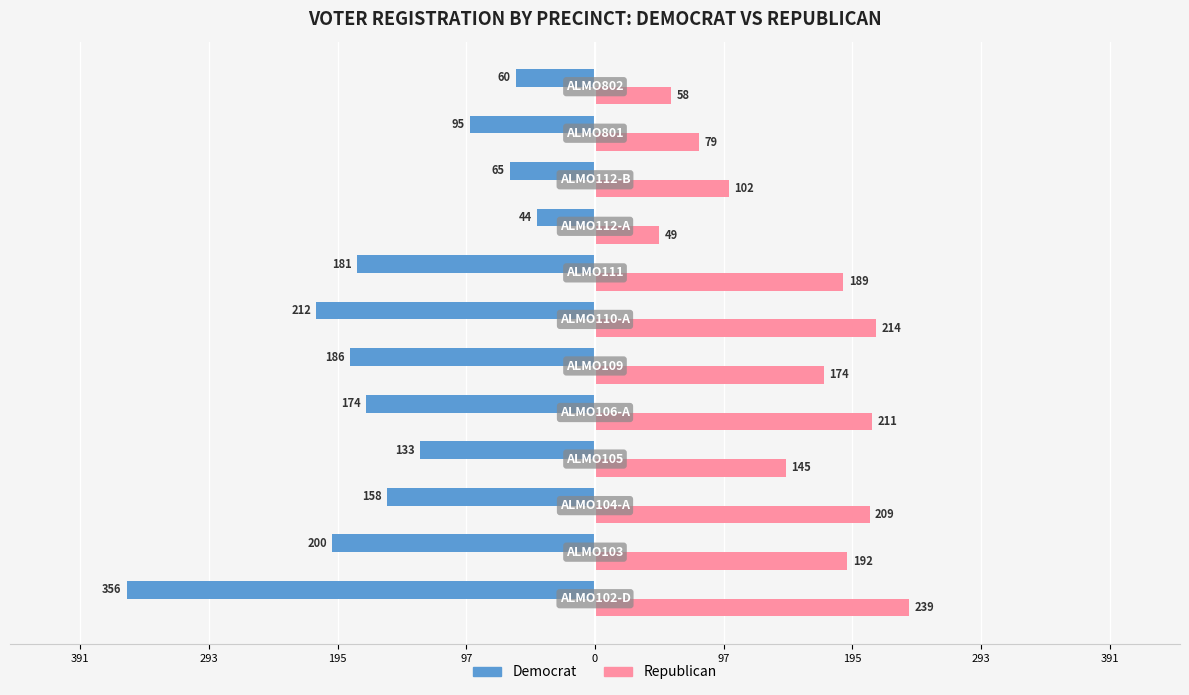

What is the maximum value shown in the chart?

239